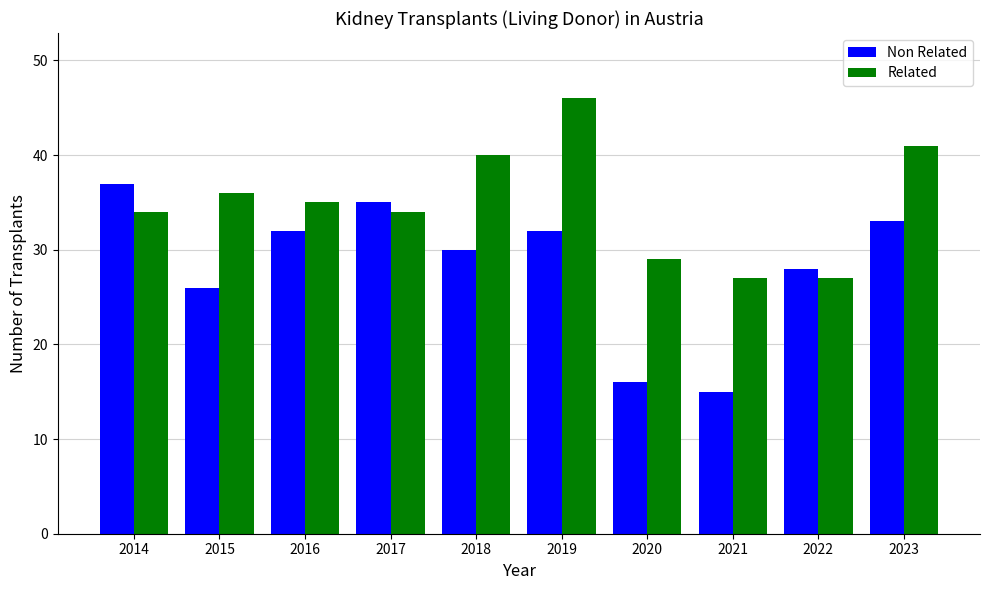

How many data points does each series have?

10